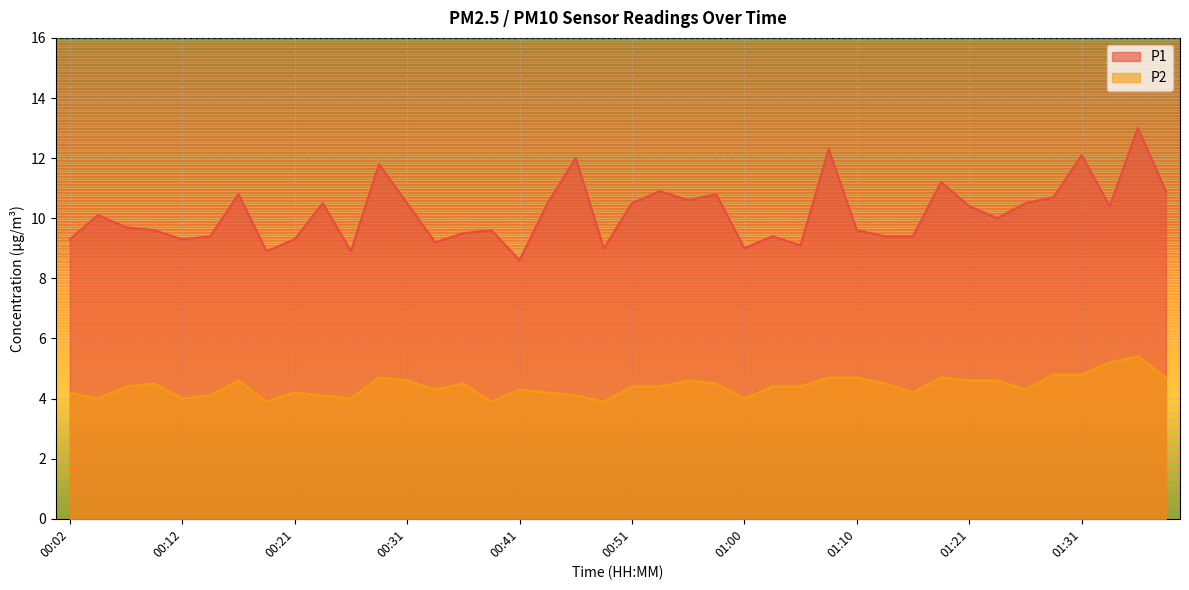

Is the value of P1 at 00:26 greater than the value of P2 at 01:08?

Yes